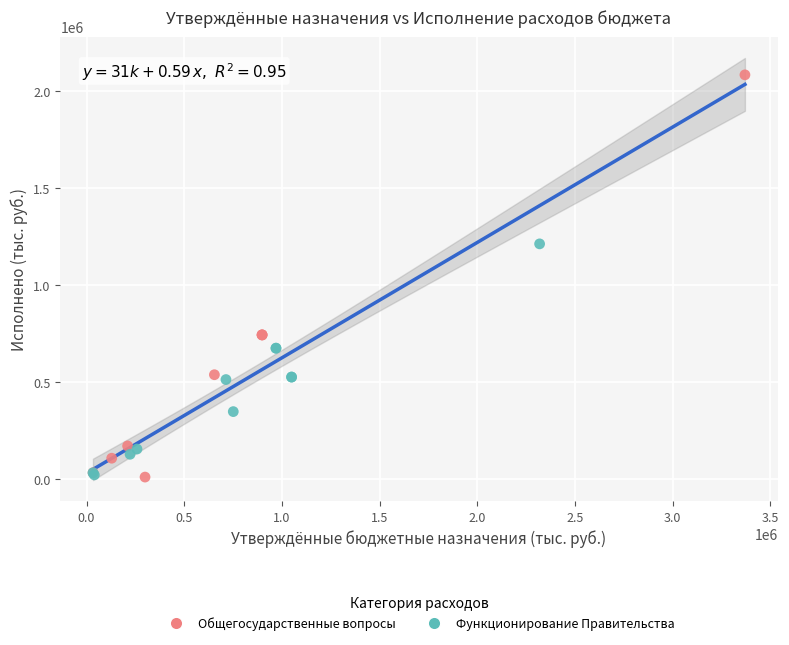

Which series has the largest Y range (max minus min)?

Общегосударственные вопросы